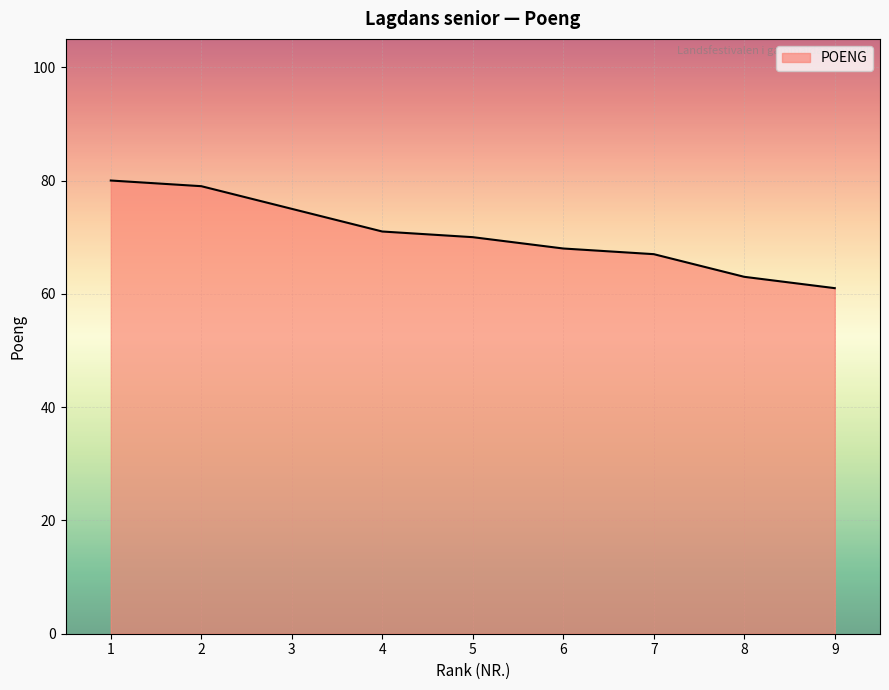

Reading left to right, extract all data points from this chart.

1=80	2=79	3=75	4=71	5=70	6=68	7=67	8=63	9=61